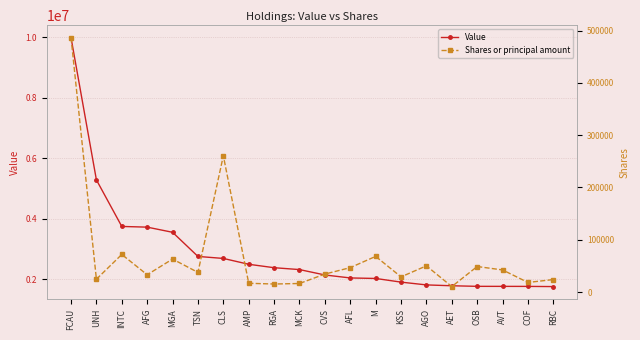

What is the maximum value shown in the chart?

9982000